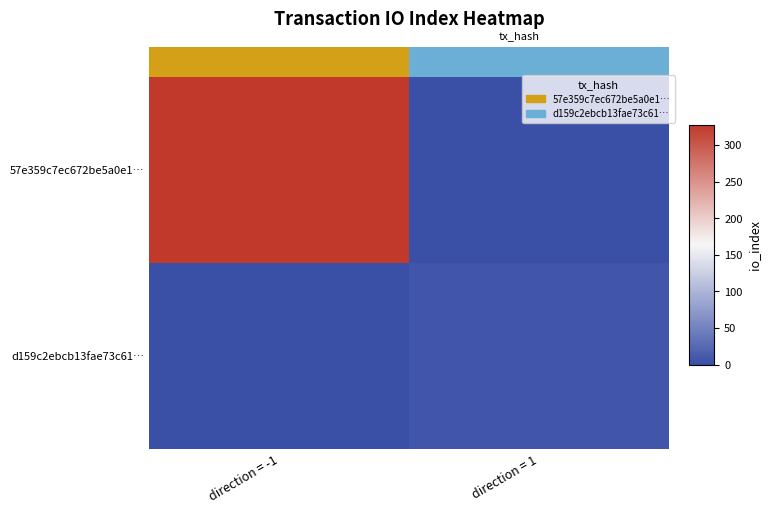

The value of 57e359c7ec672be5a0e1… at direction = 1 is -146. True or false?

False